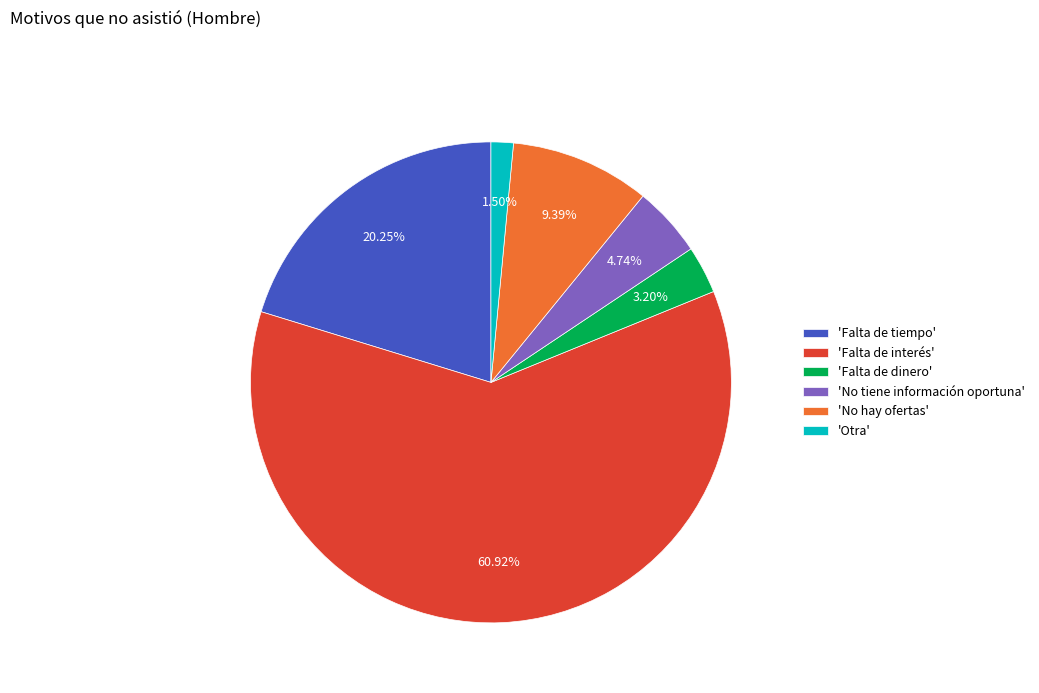

Does any single category account for the majority?

Yes